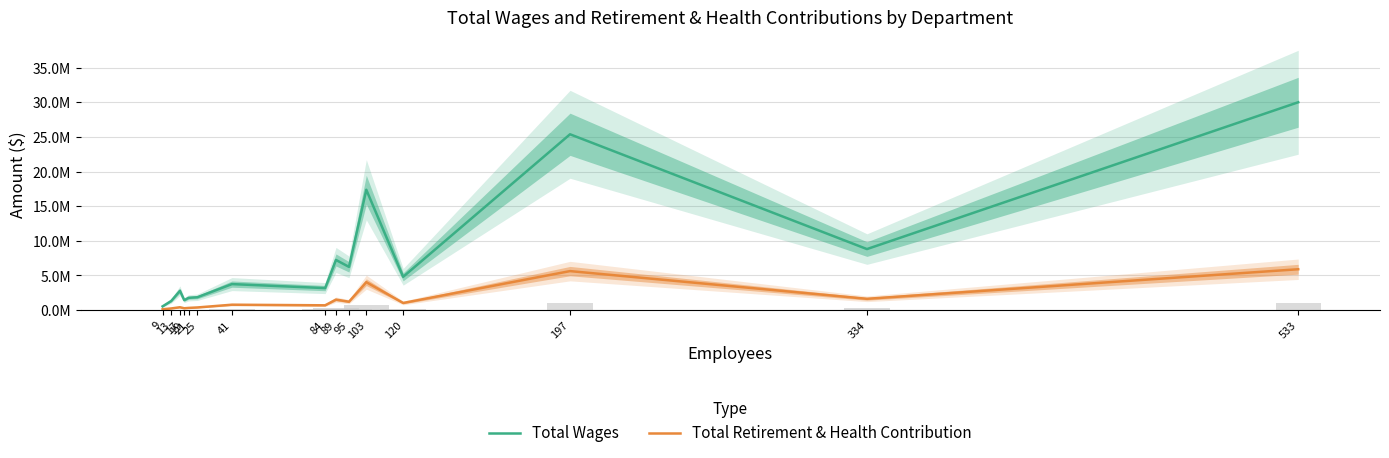

How many groups of bars are there?

15